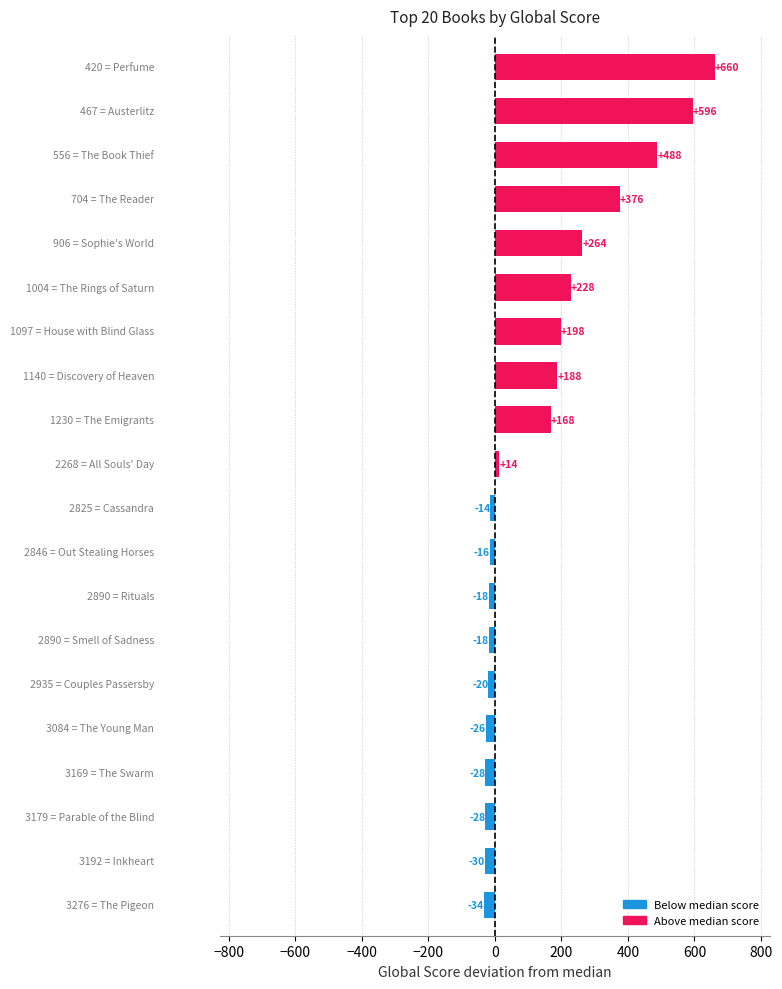

Does the chart contain stacked bars?

No